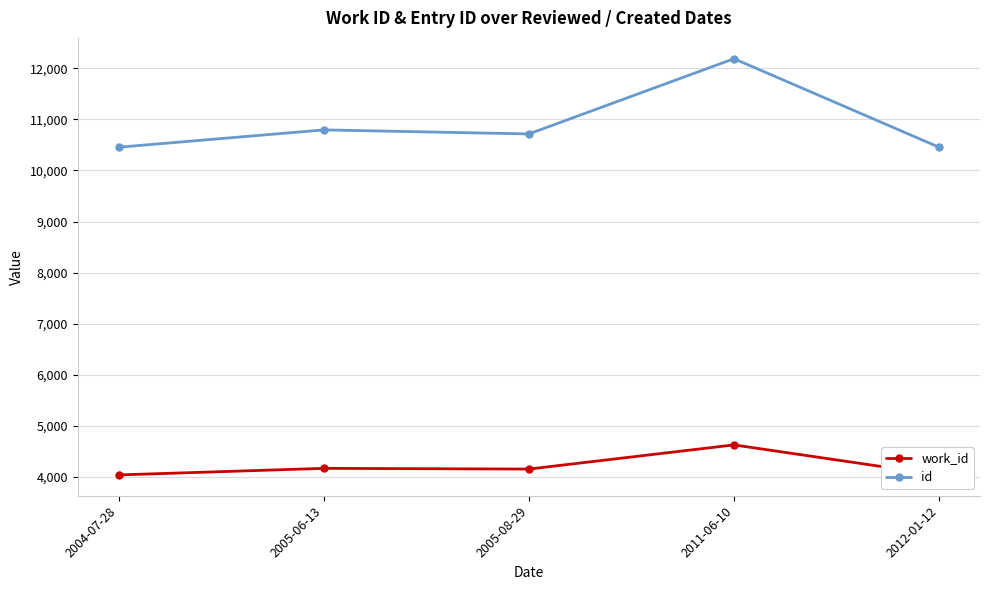

Is it true that work_id equals 4153 at 2005-08-29?

True